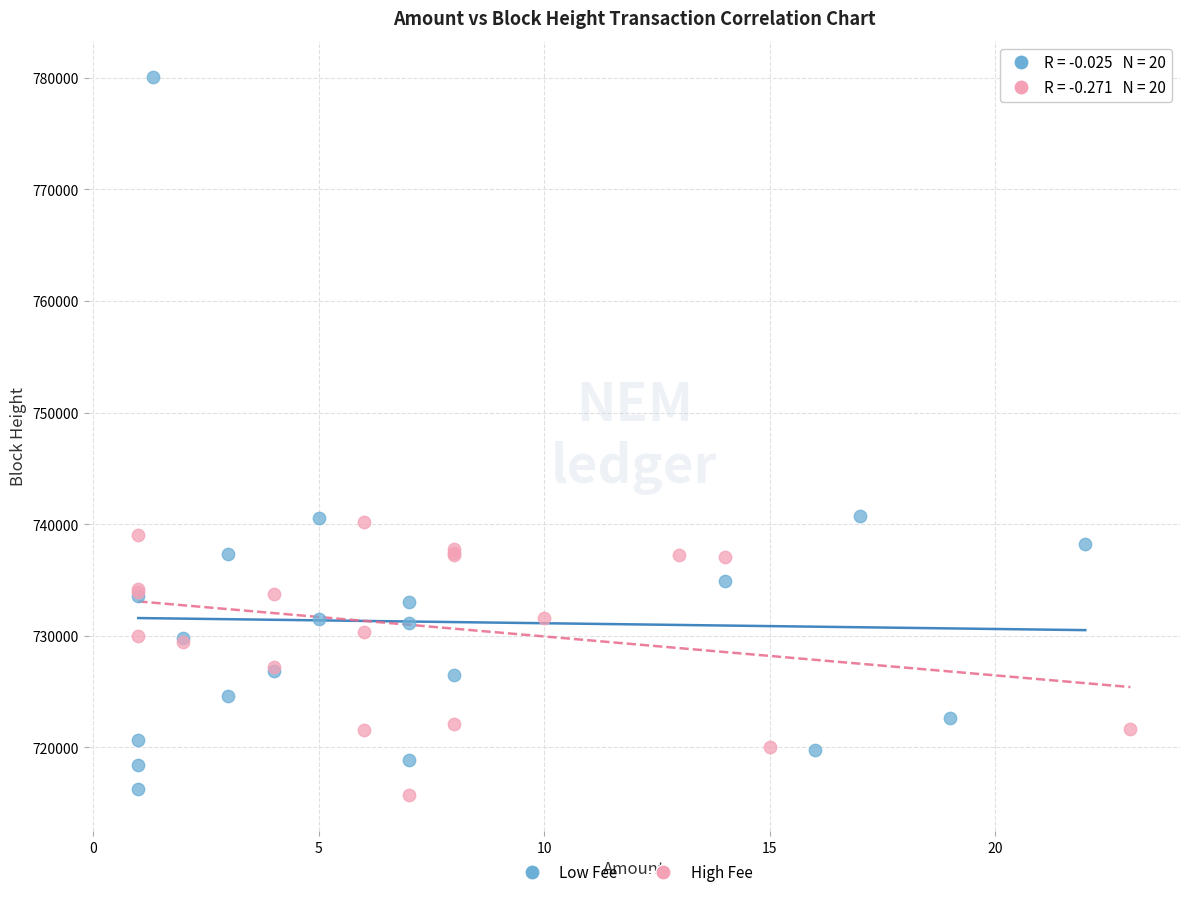

Which series contains the highest Y value?

Low Fee